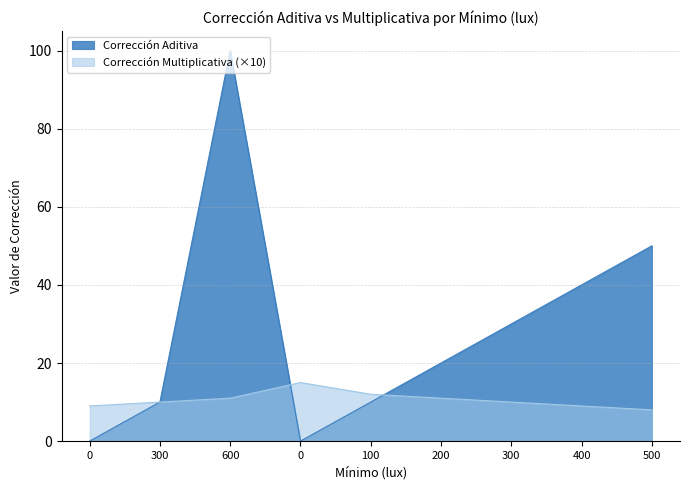

What is the sum of all Corrección Multiplicativa values?

95